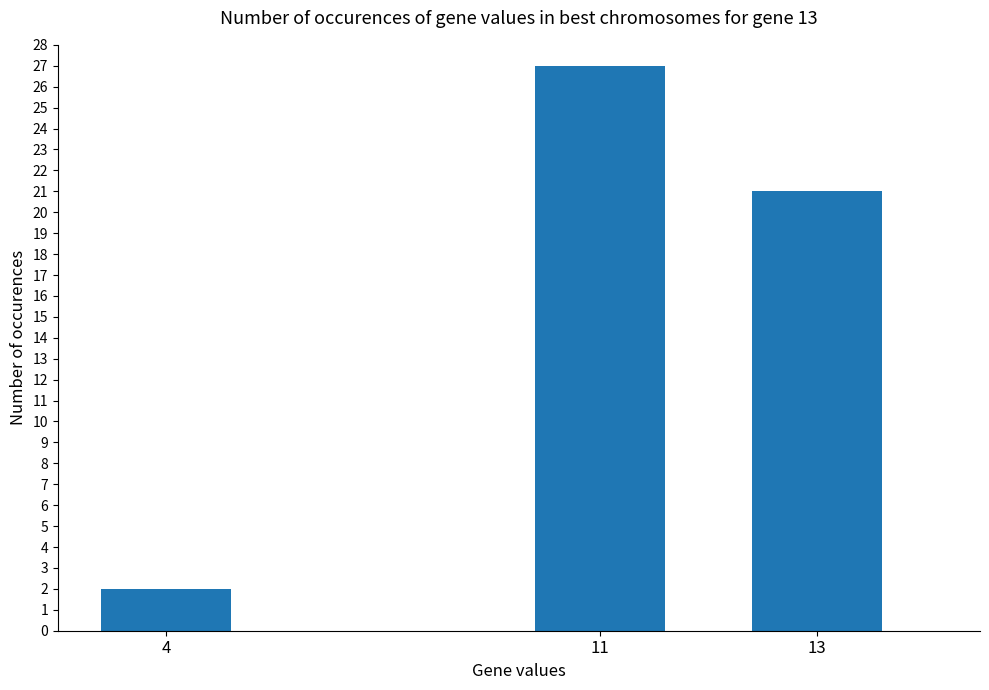

Between 4 and 13, which is larger?

13